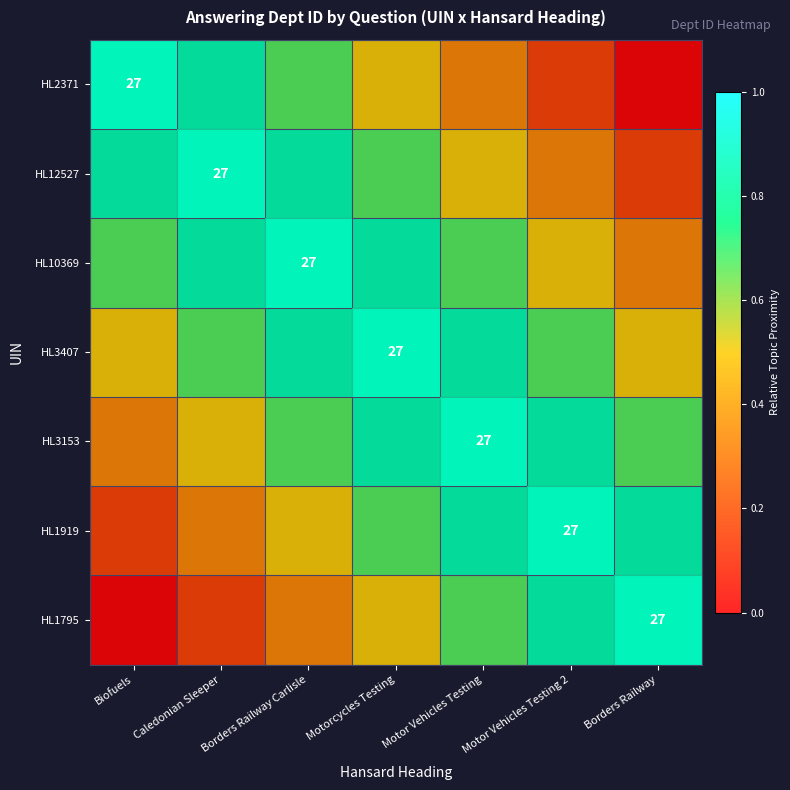

What is the total value across all series at Motor Vehicles Testing 2?

4.3